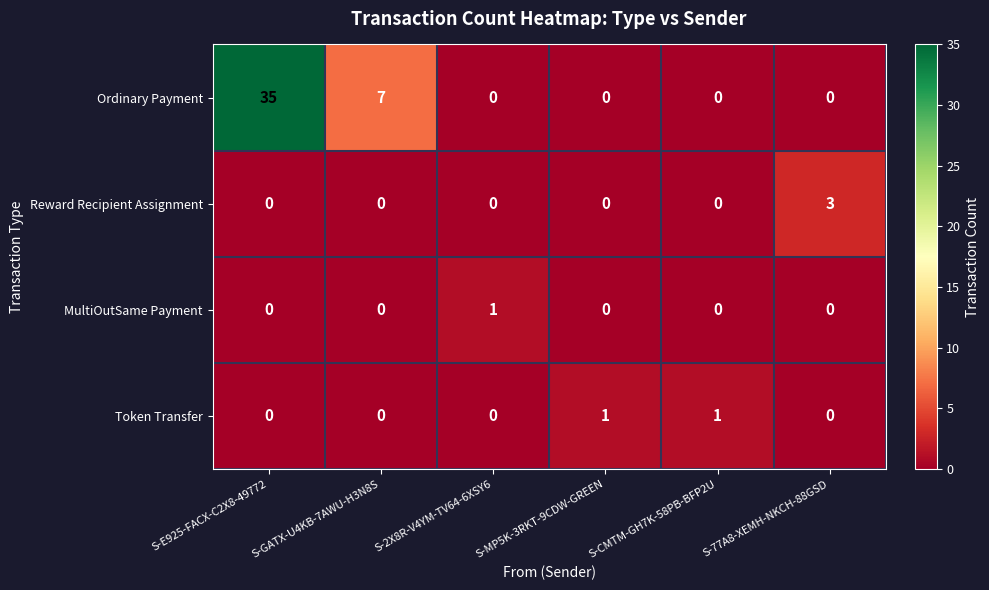

What is the maximum value shown in the chart?

35